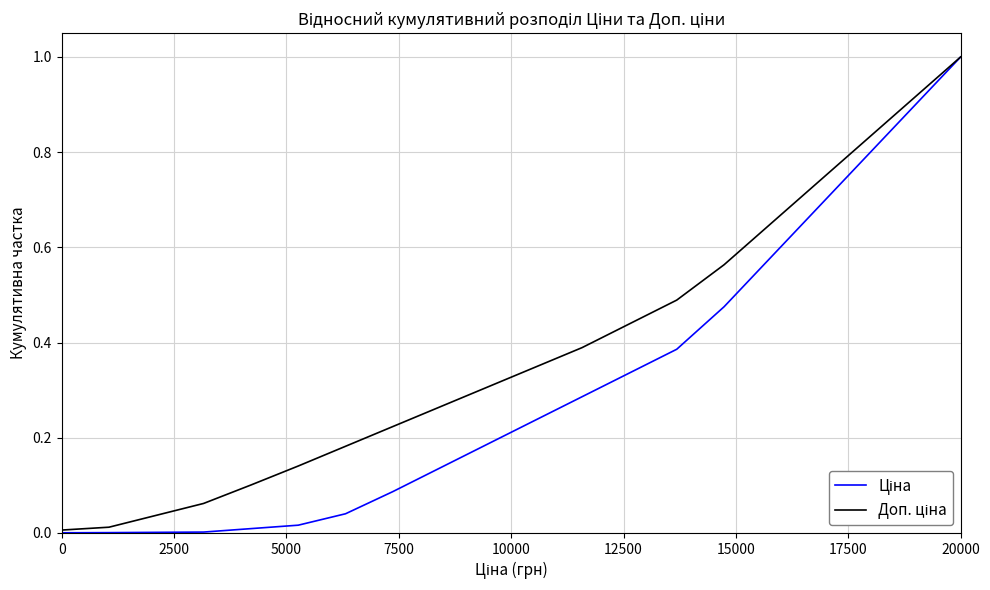

What is the maximum value shown in the chart?

1.0